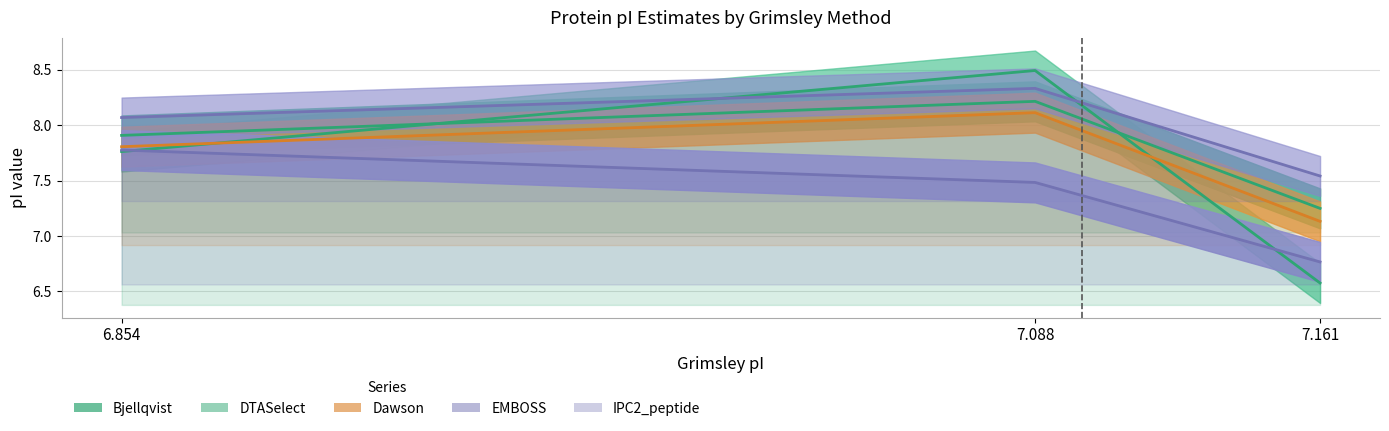

Reading left to right, extract all data points from this chart.

Bjellqvist: 7.8	8.5	6.6
DTASelect: 7.9	8.2	7.2
Dawson: 7.8	8.1	7.1
EMBOSS: 8.1	8.3	7.5
IPC2_peptide: 7.8	7.5	6.8